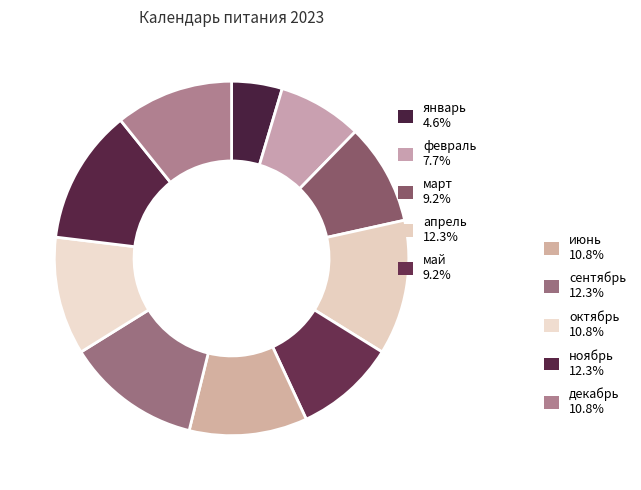

How many slices are in this pie chart?

10